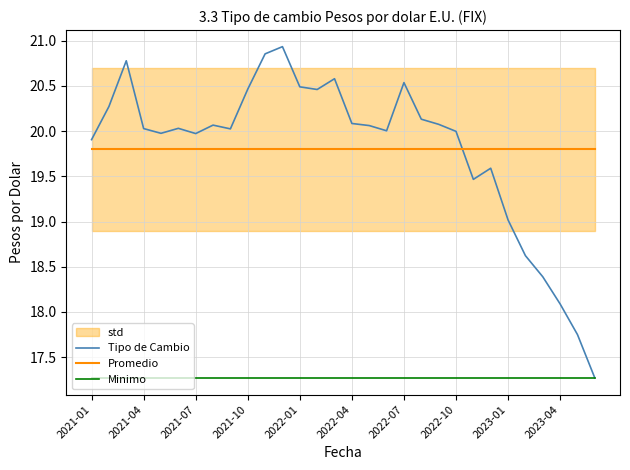

After their last crossing, which series has the higher values: Tipo de Cambio or Promedio?

Promedio